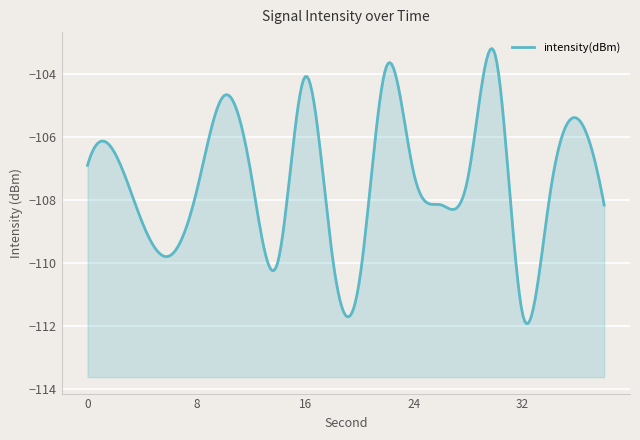

What is the greatest value displayed?

-103.4